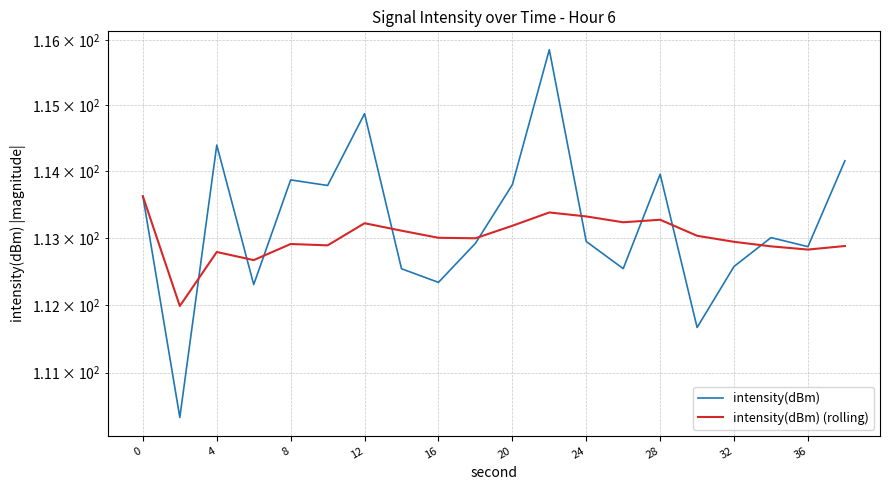

Does the chart display data point markers on the line(s)?

No